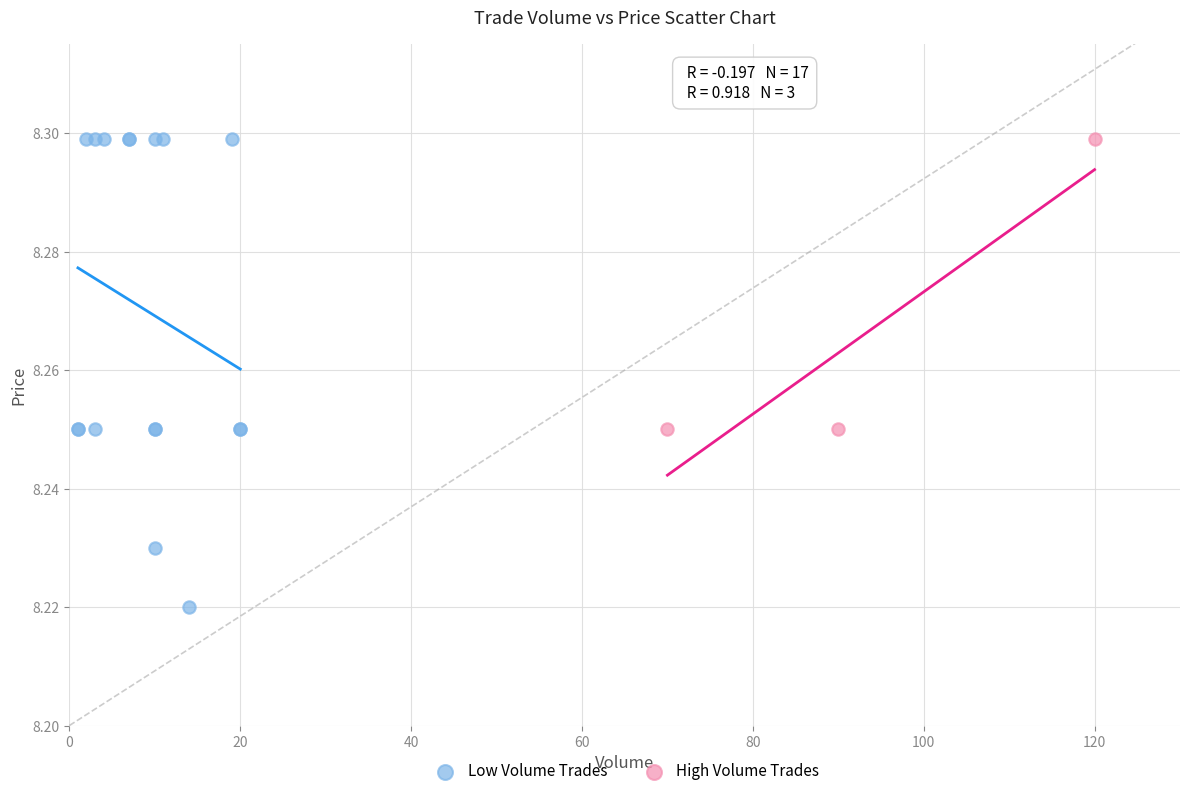

Which series contains the lowest Y value?

Low Volume Trades